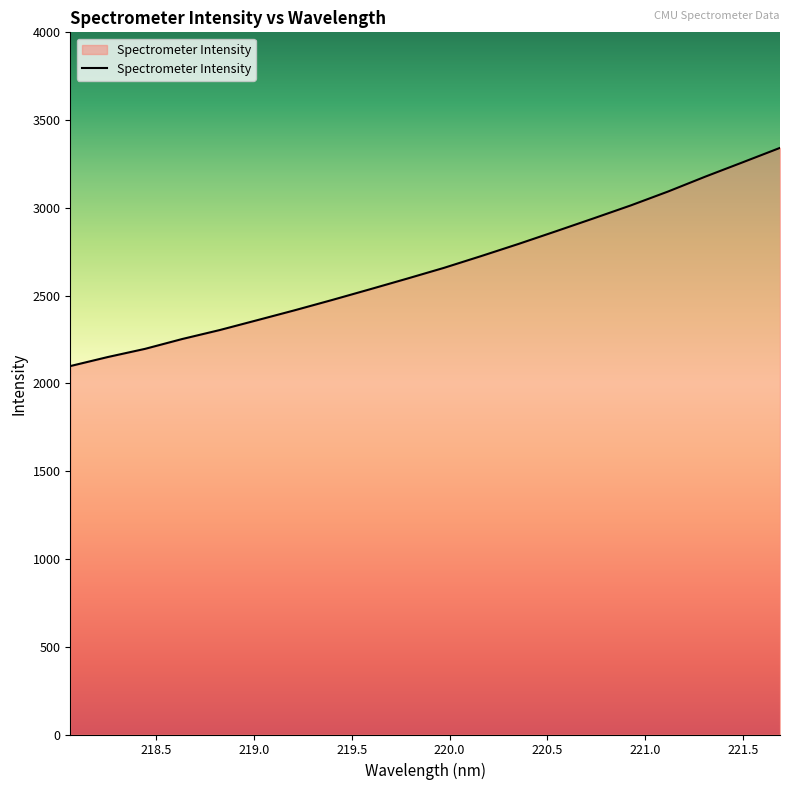

What is the difference between the maximum and minimum values?

1243.0